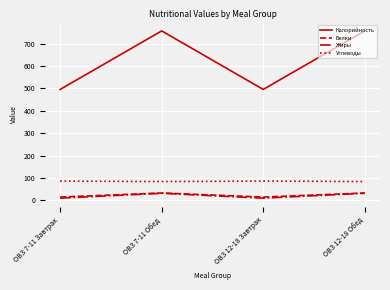

At which category does Калорийность reach its first local peak?

ОВЗ 7-11 Обед